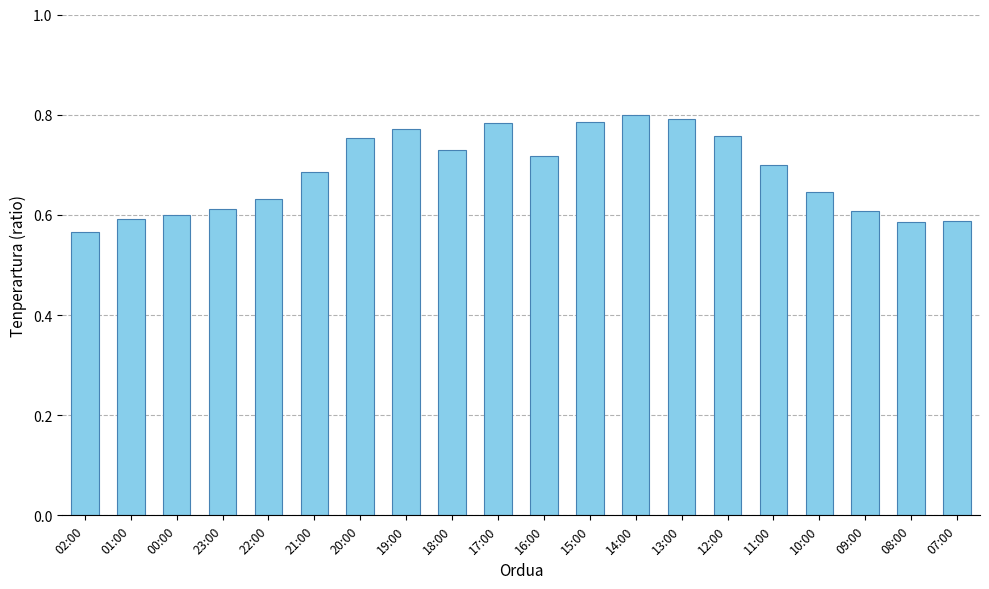

True or false: the data shows 0.6 at 02:00.

True